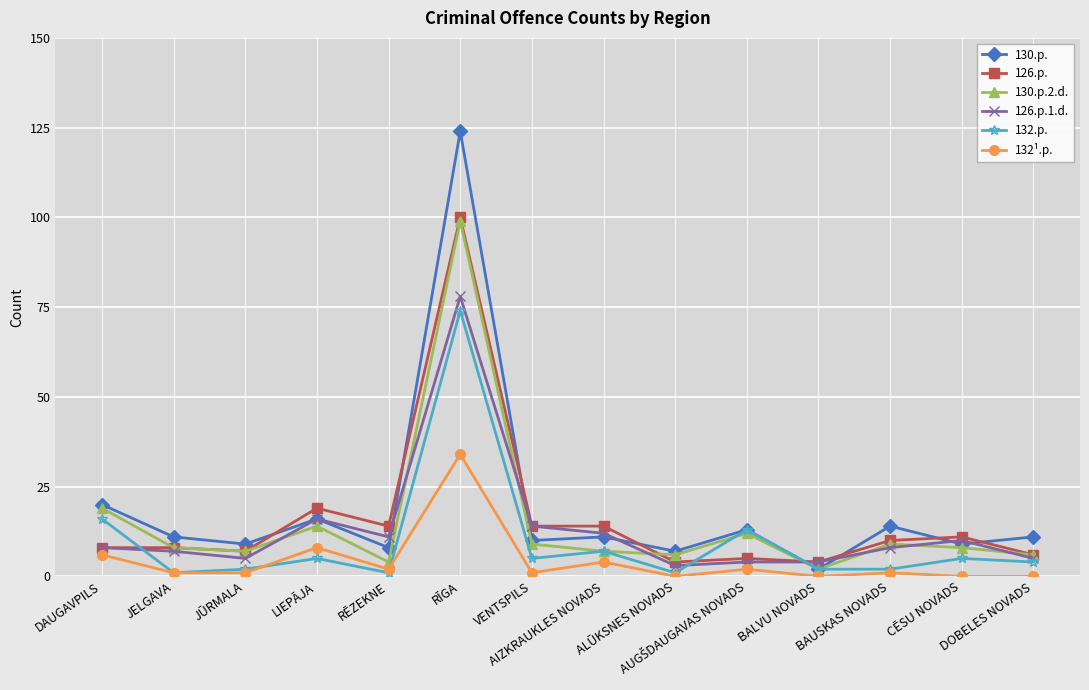

What is the maximum value shown in the chart?

124